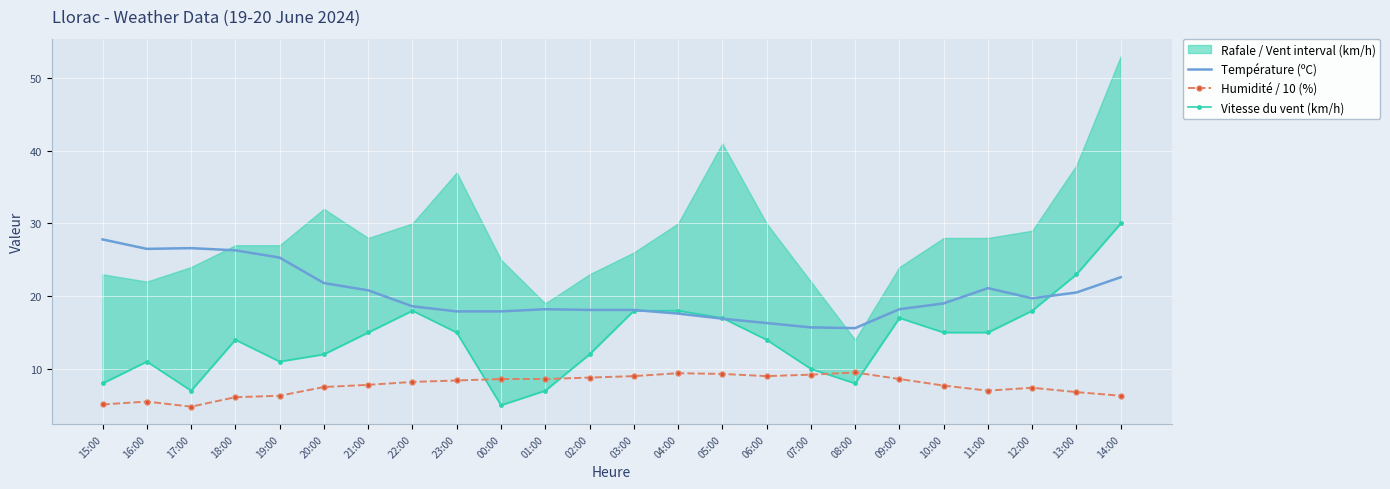

How many lines are shown in the chart?

3